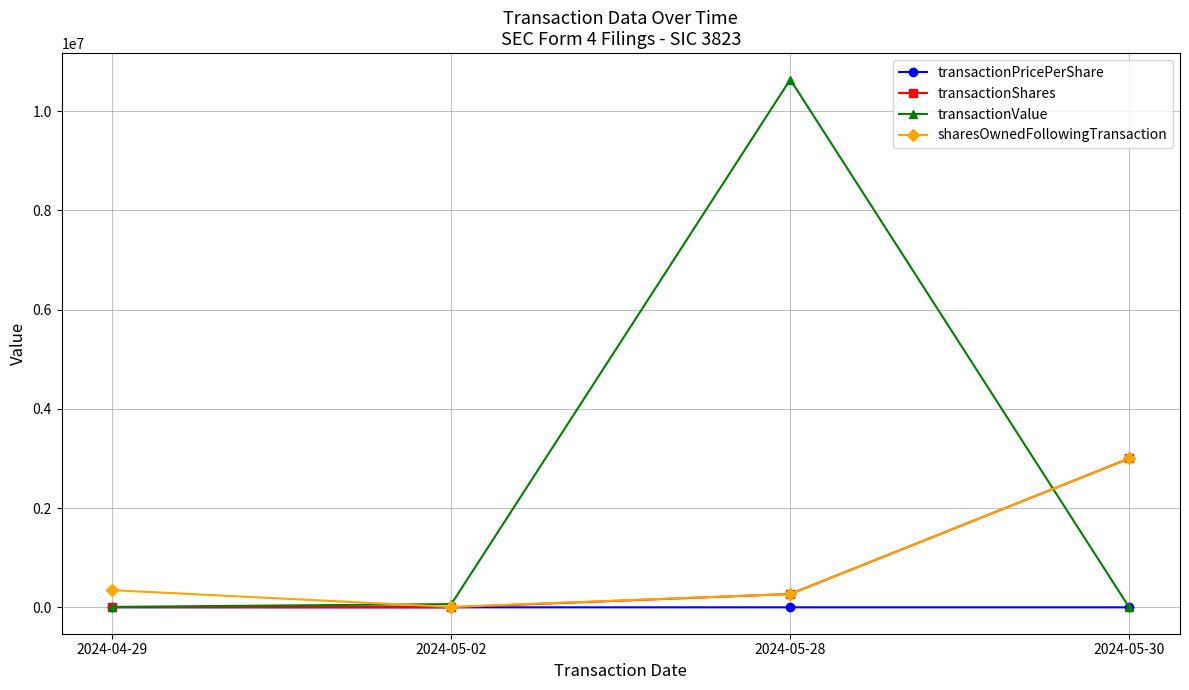

Which series has the largest total across all categories?

transactionValue